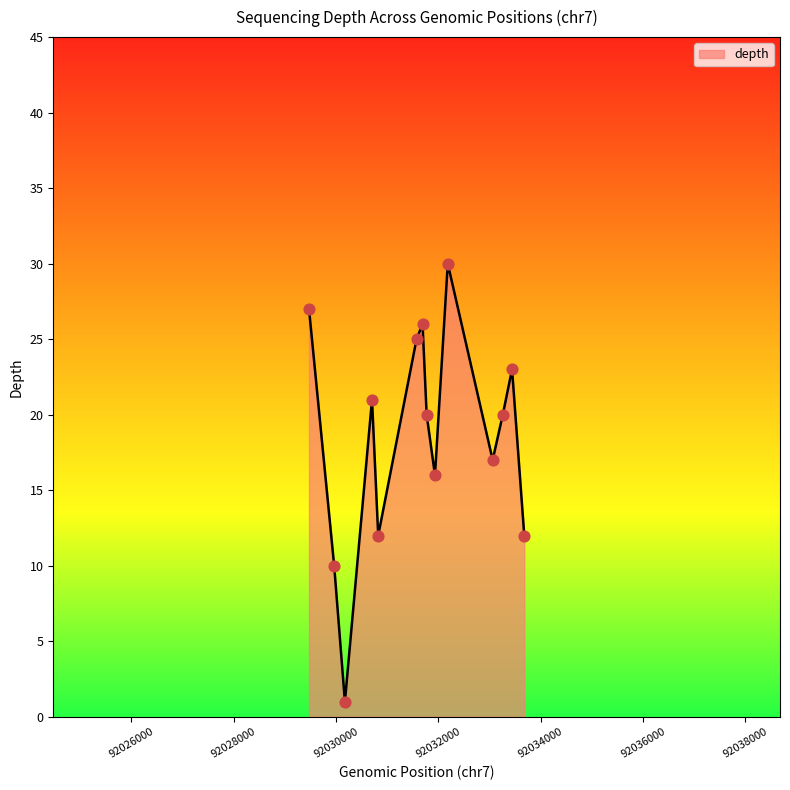

What is the maximum value shown in the chart?

30